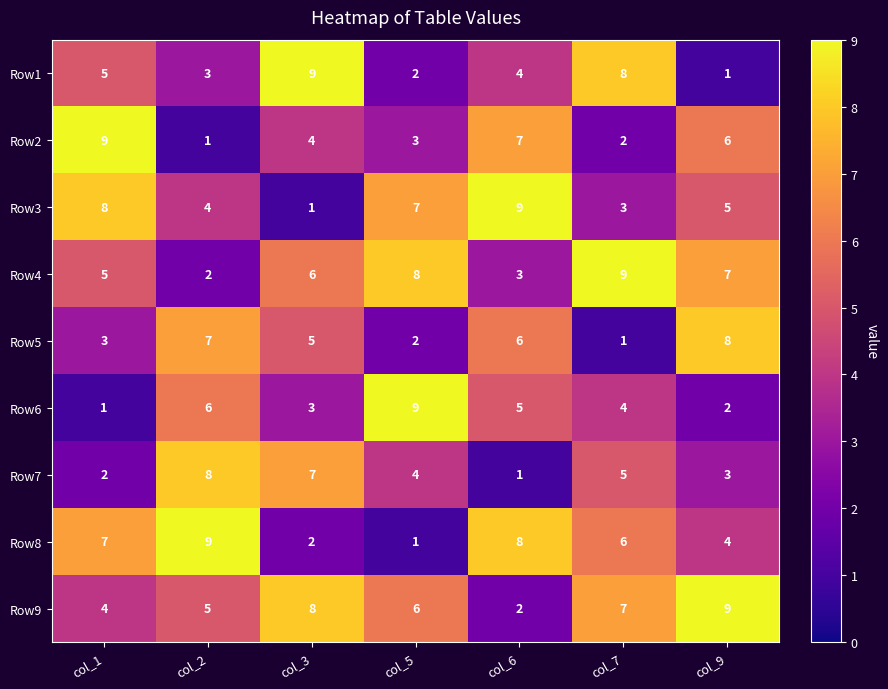

Rank the categories by Row8 value from lowest to highest.

col_5, col_3, col_9, col_7, col_1, col_6, col_2